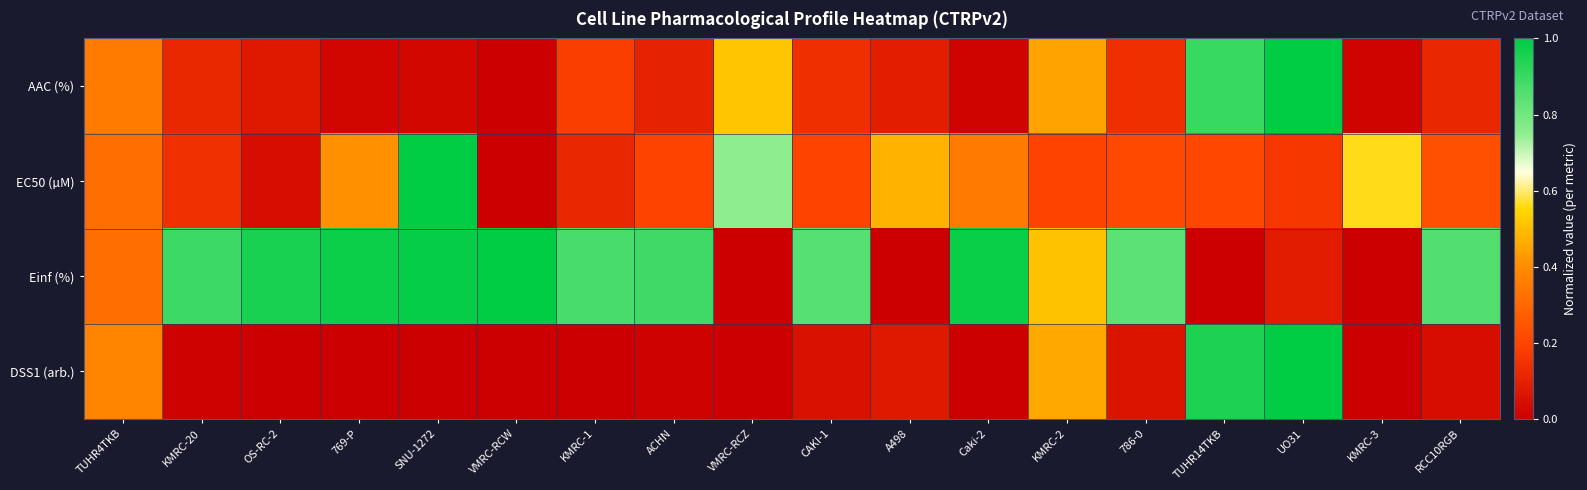

At which category does the chart reach its minimum across all series?

VMRC-RCW